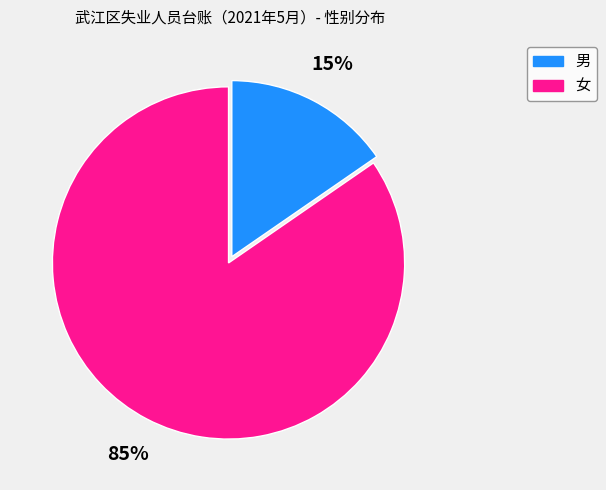

What is the largest slice in the pie chart?

女